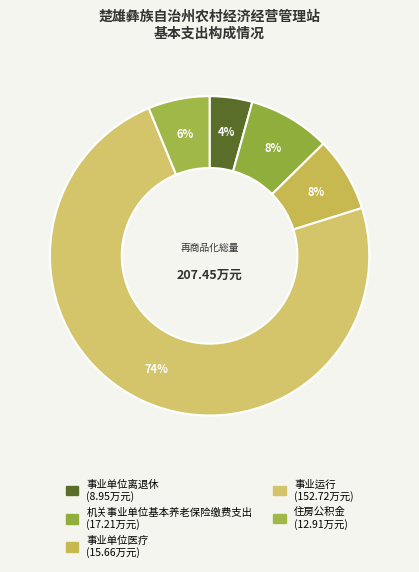

How many slices are in this pie chart?

5